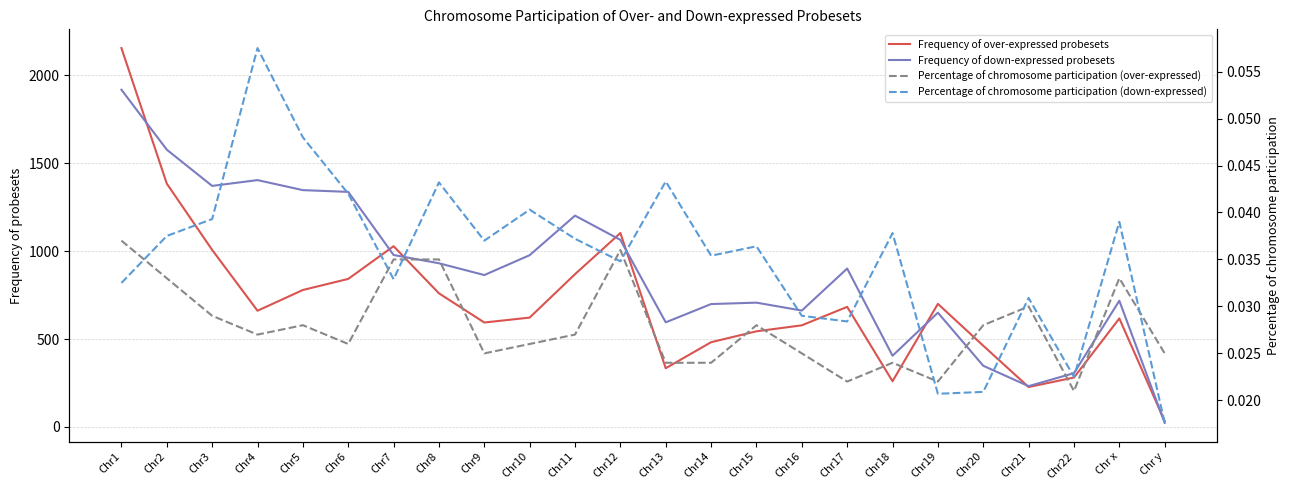

What is the spread (max minus min) of values at Chr16?

662.0